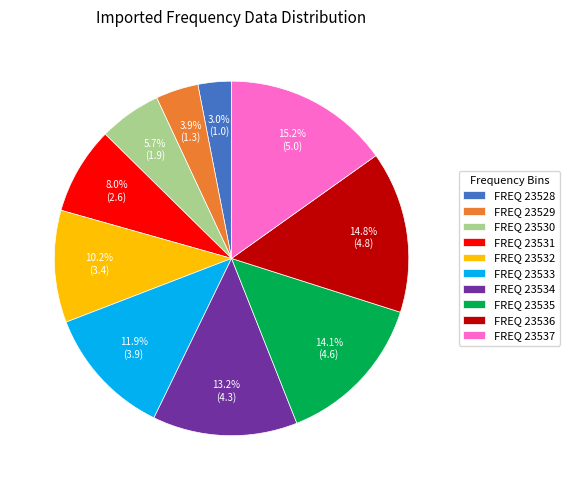

What percentage is NOT represented by FREQ 23529?

96.1%